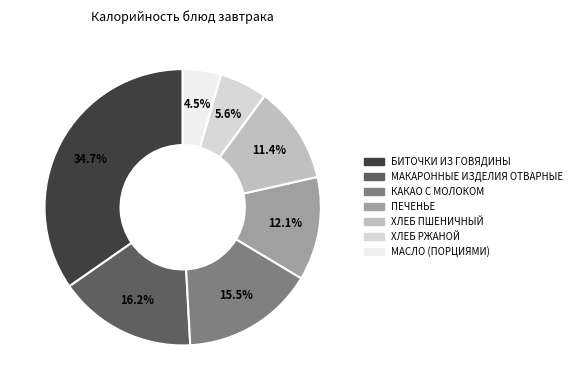

To the nearest percent, what is the average slice percentage?

14%